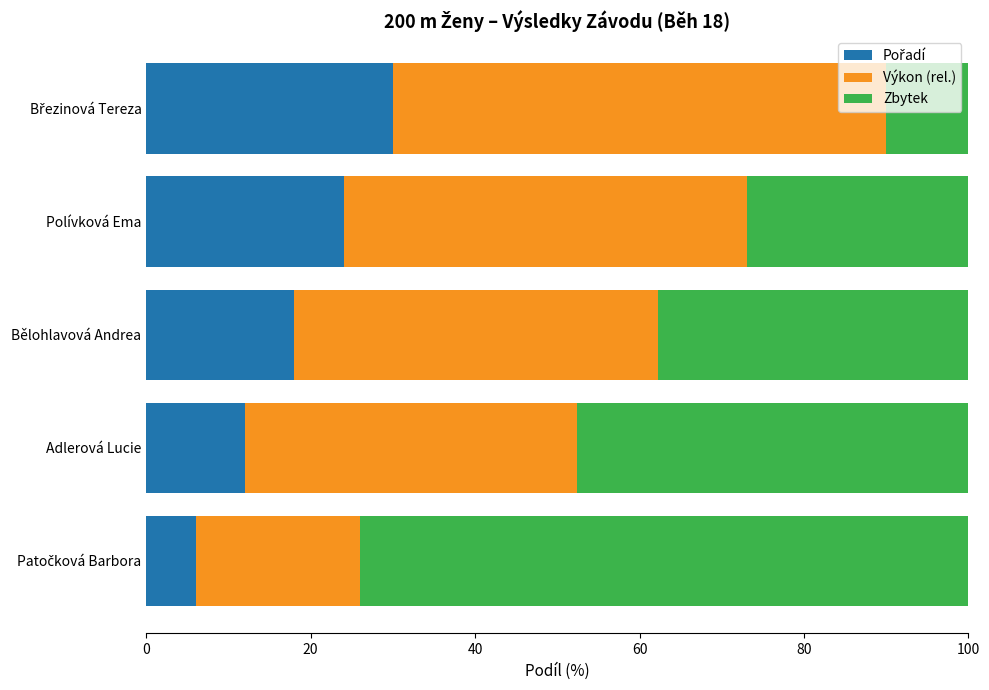

What is the total value across all series at Polívková Ema?

100.0